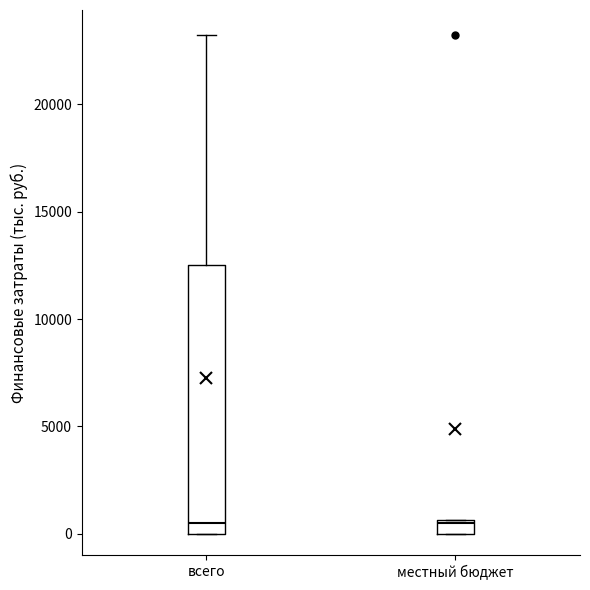

Which box is the tallest, from its lower edge to its upper edge?

всего